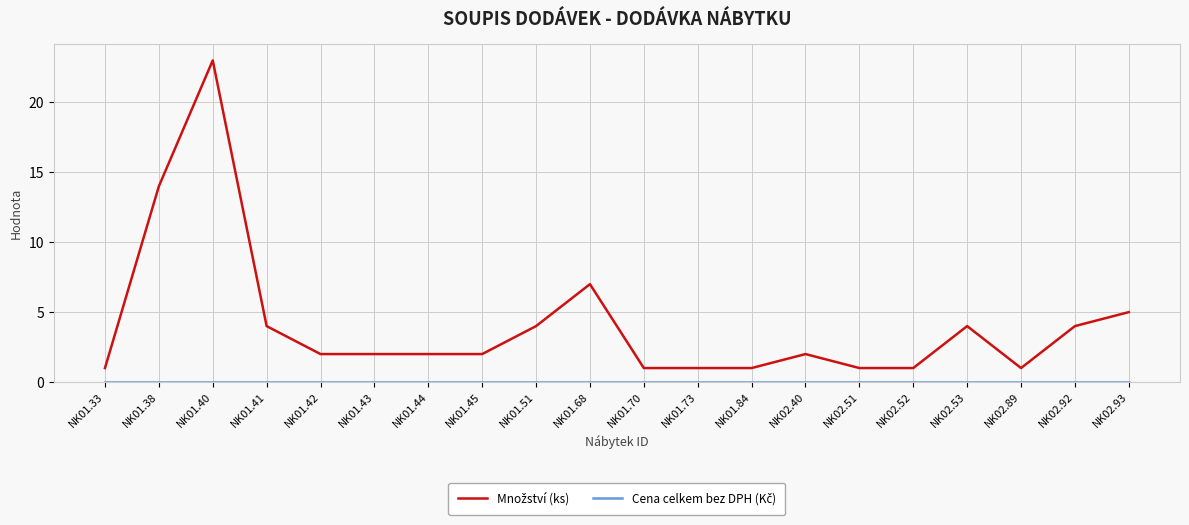

What position from the right is NK01.68?

11